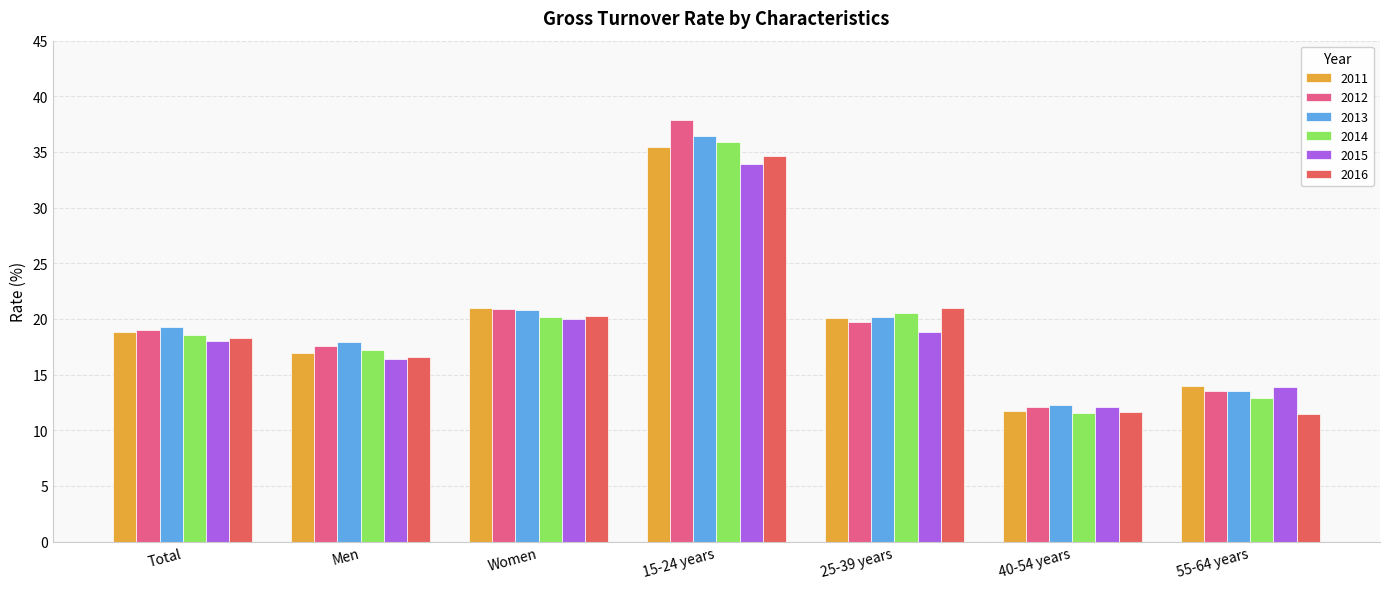

The value of 2015 at Women is 31.2. True or false?

False